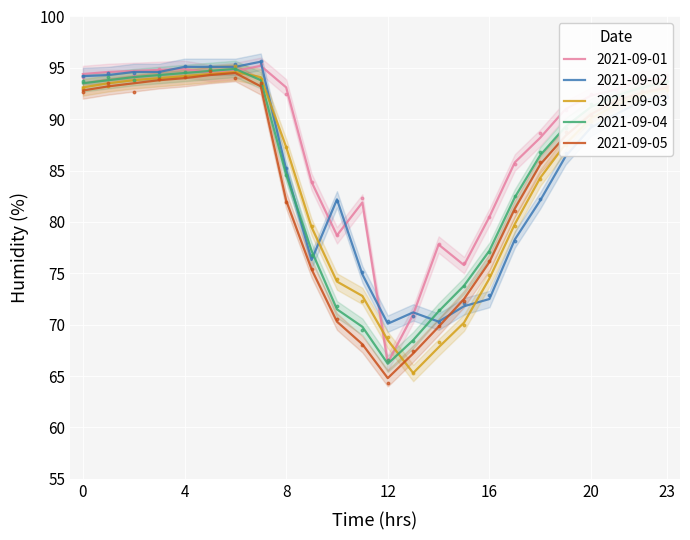

Rank the series at 16:00 from highest to lowest value.

2021-09-01, 2021-09-04, 2021-09-05, 2021-09-03, 2021-09-02